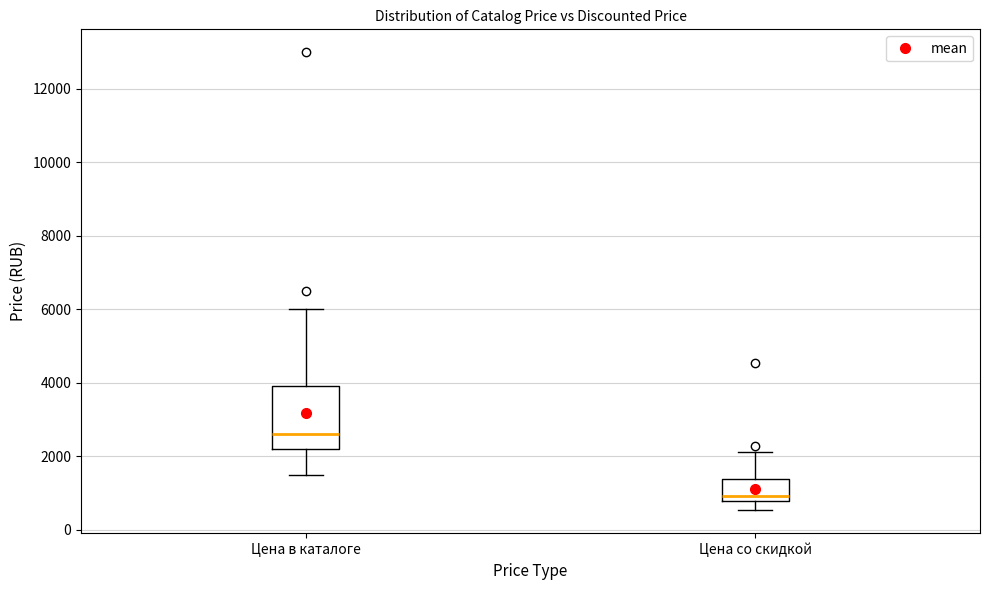

Reading left to right, transcribe this box plot: for each box, give where its median line is, the range the box spans, and where its two whiskers end, as read against the y-axis. The values are not printed on the chart, so give them approximately, as read against the axis.

Цена в каталоге: median 2600, box 2200 to 3800, whiskers 1400 to 6000
Цена со скидкой: median 1000, box 800 to 1400, whiskers 600 to 2000